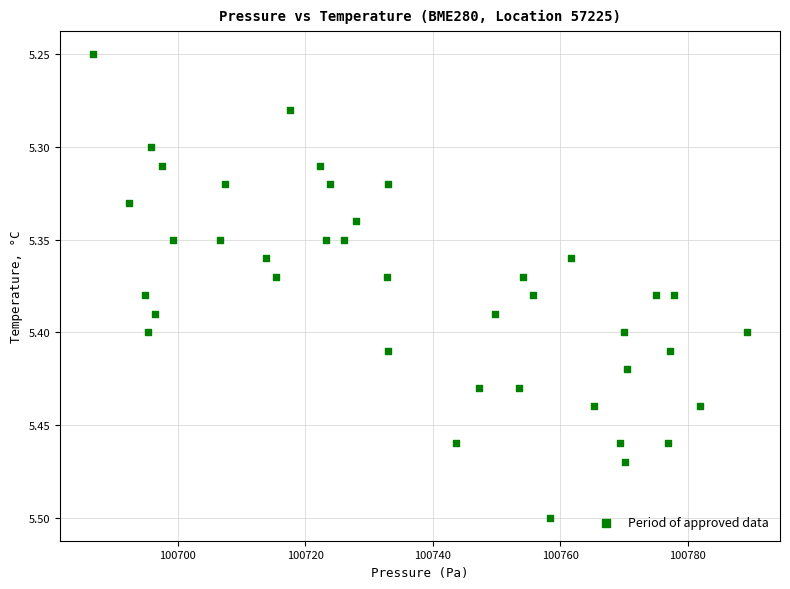

What is the range of X values (max minus min)?

102.6